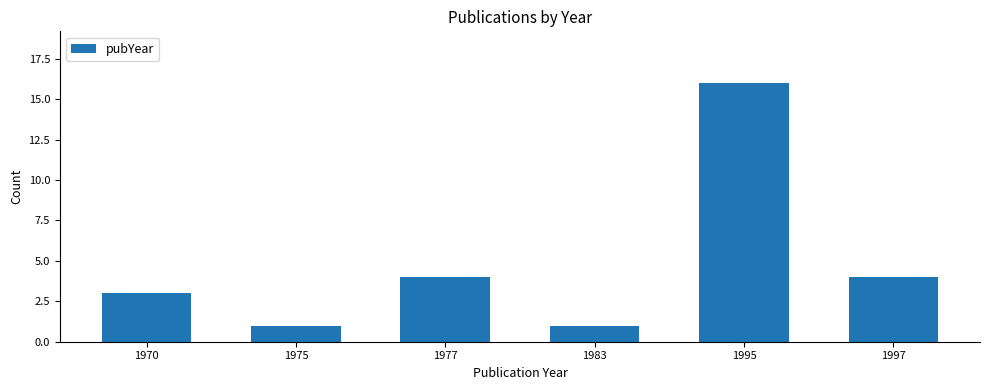

What is the sum of all values?

29